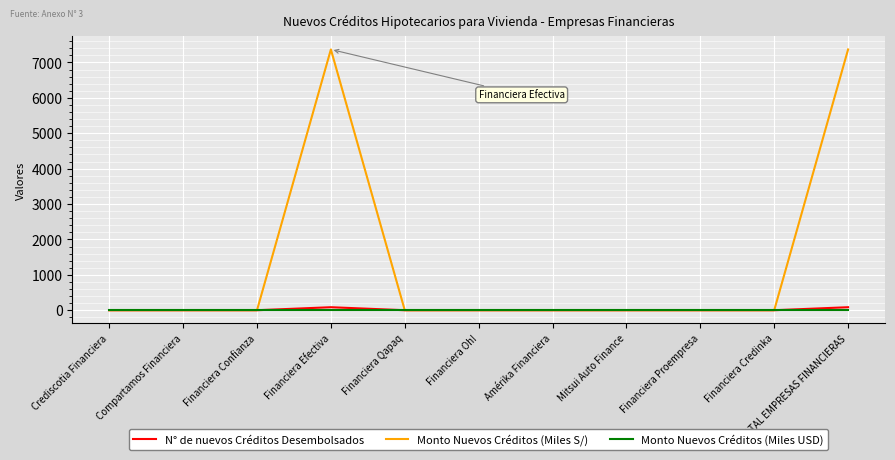

What is the difference between the second highest and minimum values in the N° de nuevos Créditos Desembolsados series?

85.0